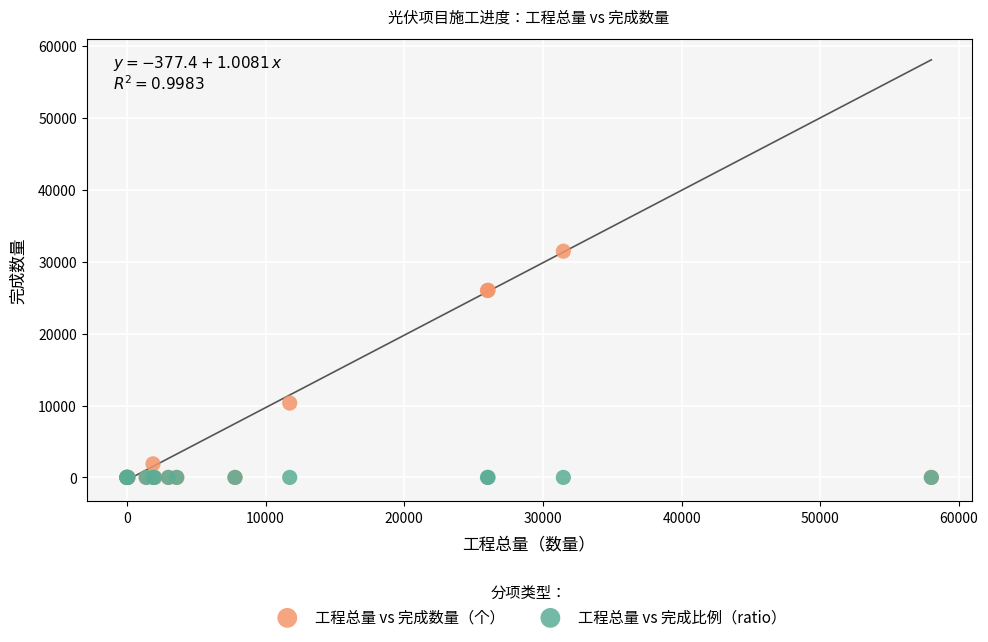

In the 工程总量 vs 完成数量（个） series, what Y value is closest to 15736?

10345.0